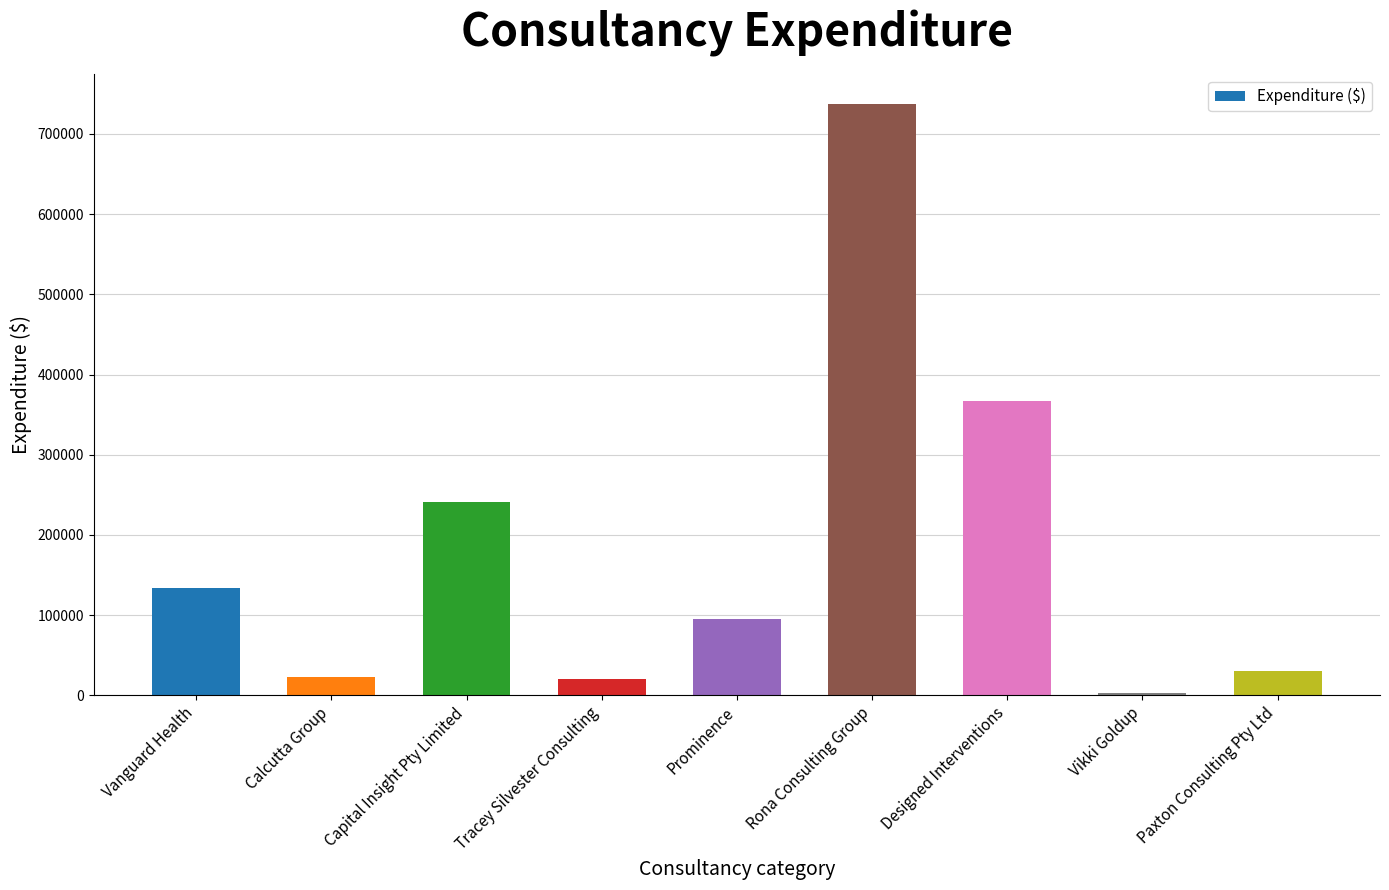

What position from the right is Designed Interventions?

3